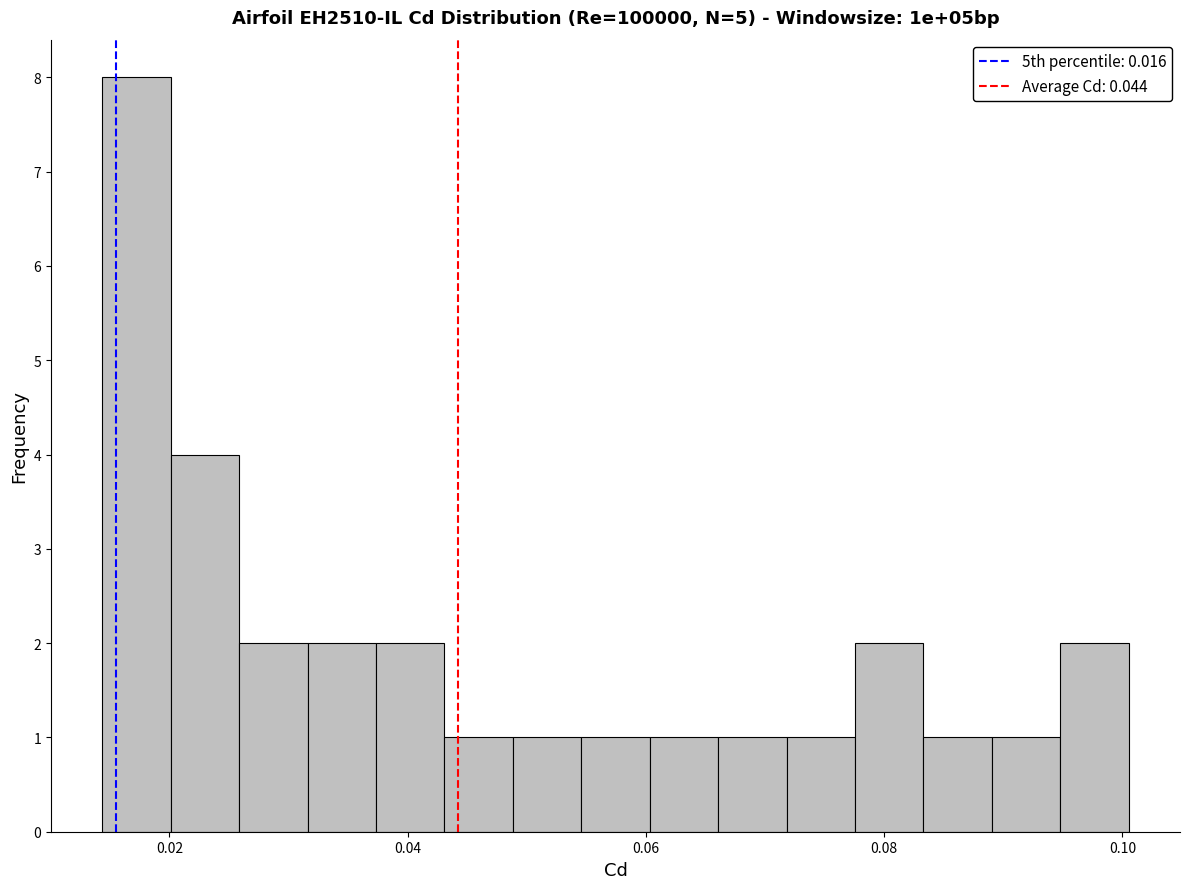

Read against the x-axis, roughly where is the centre of the tallest bar?

0.018